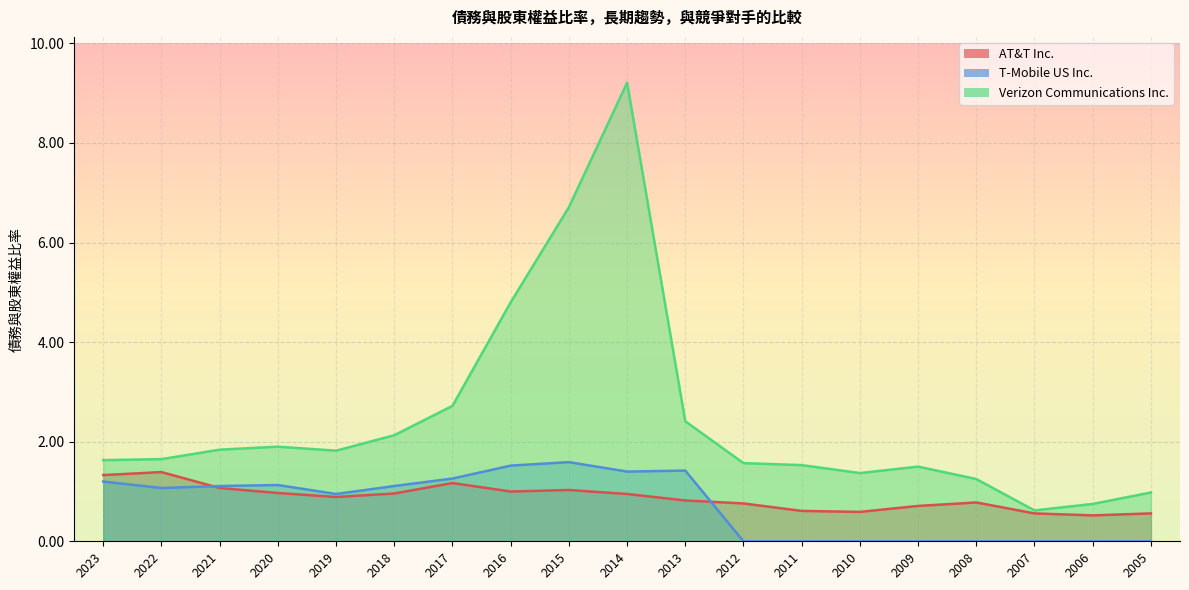

Which has a higher value, 2020 or 2018?

2020